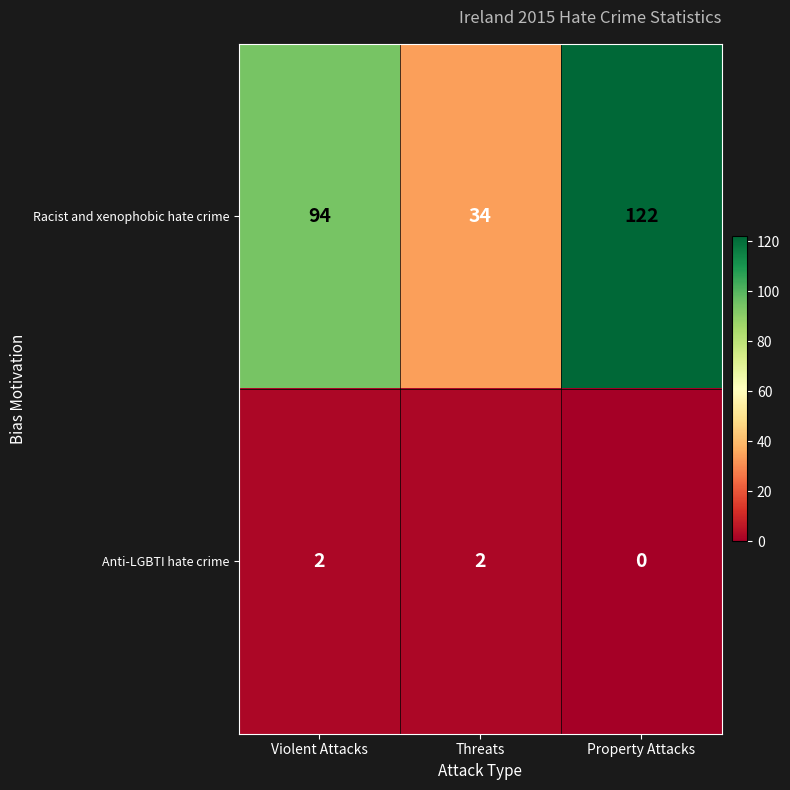

What is the total value across all series at Violent Attacks?

96